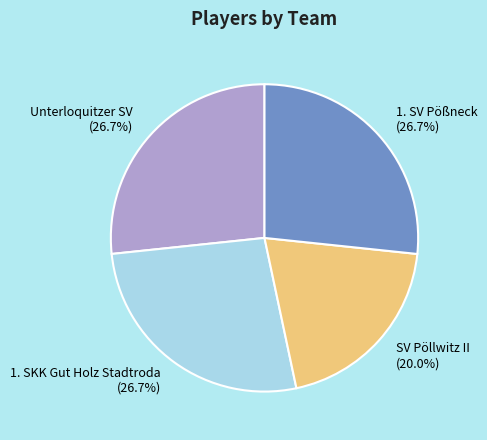

What percentage is NOT represented by 1. SKK Gut Holz Stadtroda?

73.3%